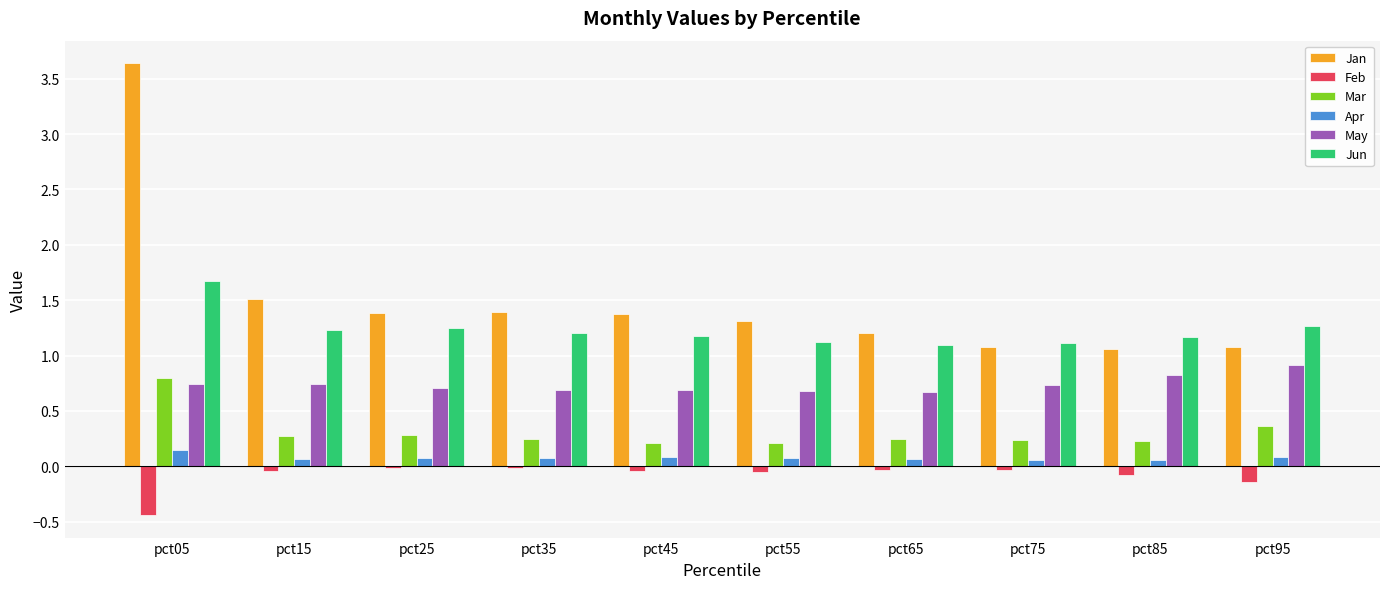

What is the sum of all Feb values?

-0.9